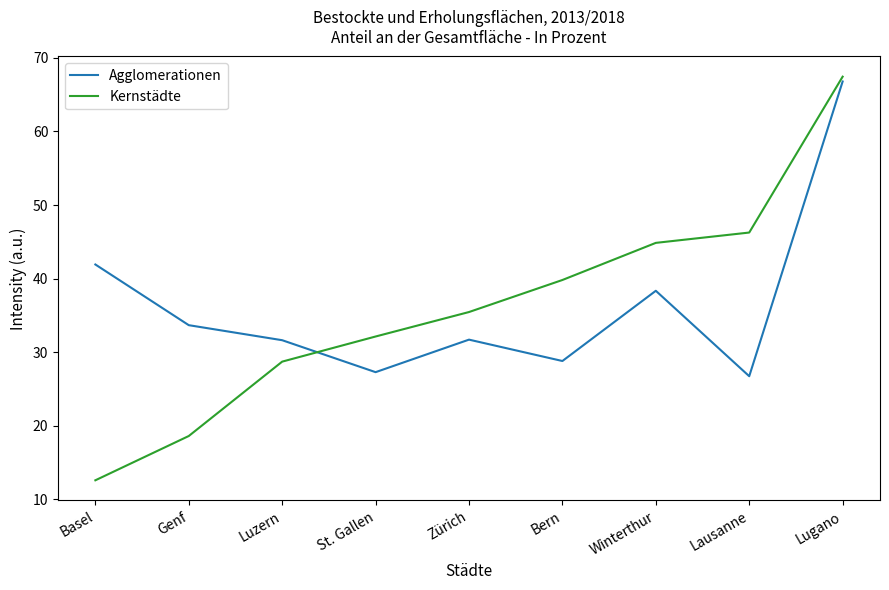

Read the Agglomerationen value at Luzern.

31.6